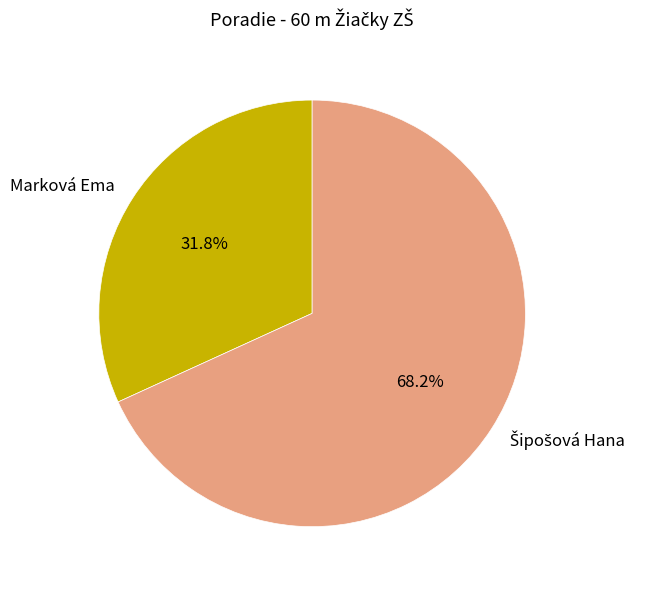

Which category has the smallest portion of the pie?

Marková Ema